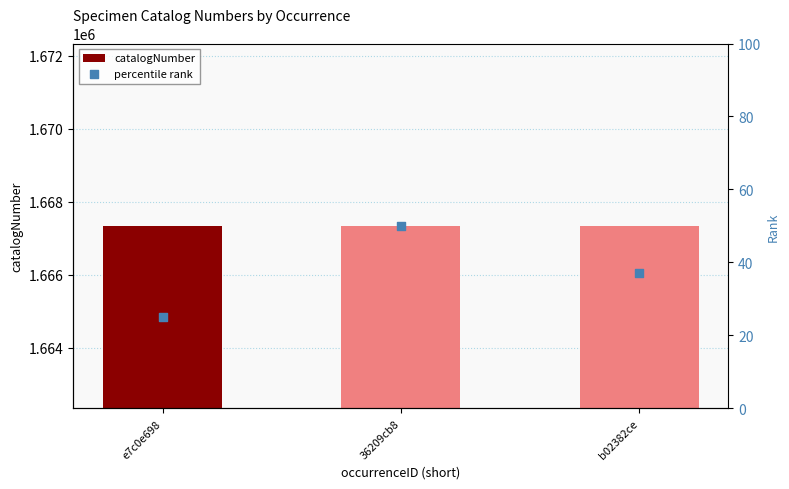

Which series contains the lowest Y value?

percentile rank